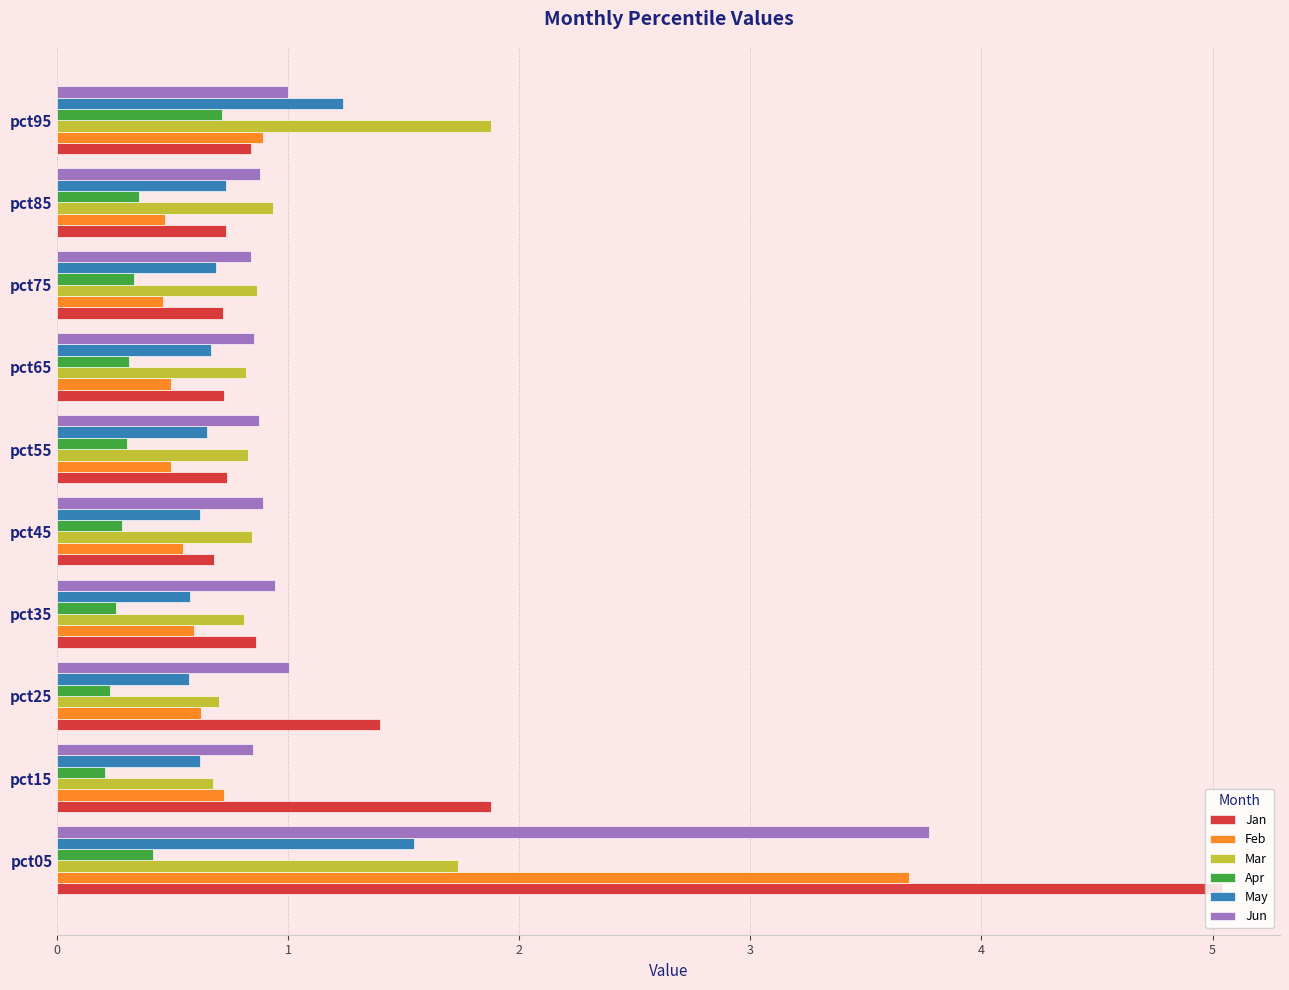

Which series has the widest spread of values?

Jan